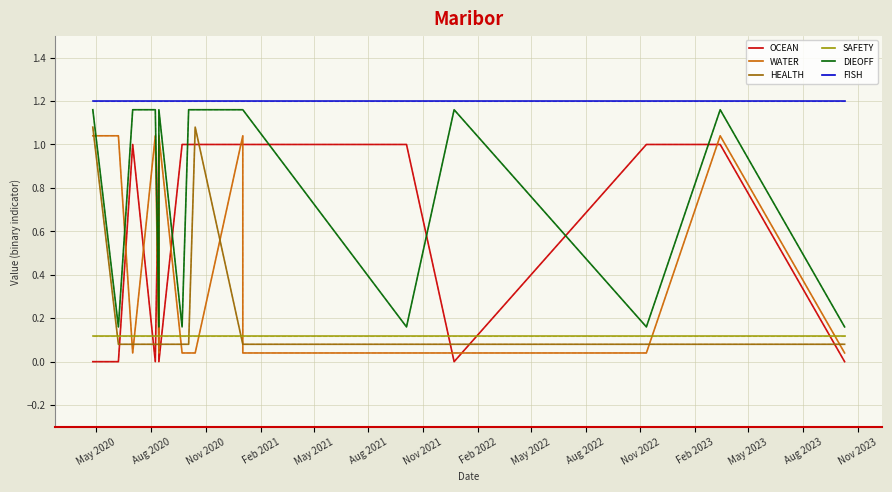

At how many categories does at least one series exceed 1?

16